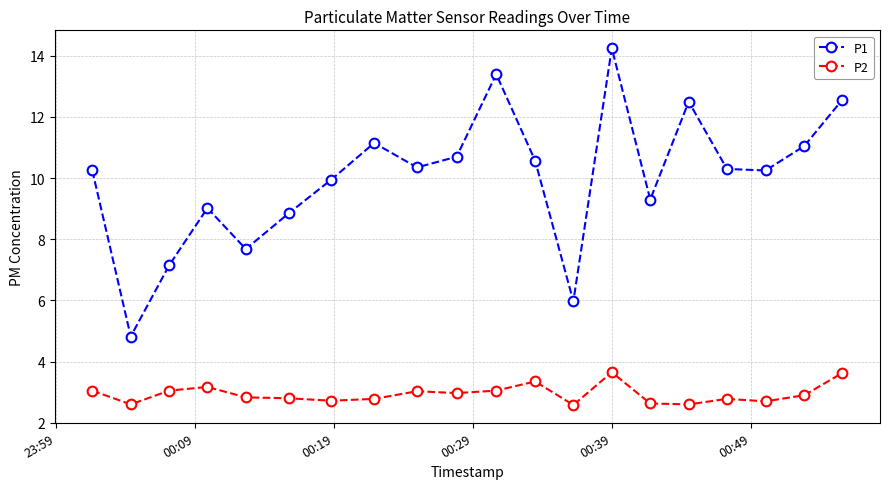

Which series has the largest range (max minus min)?

P1